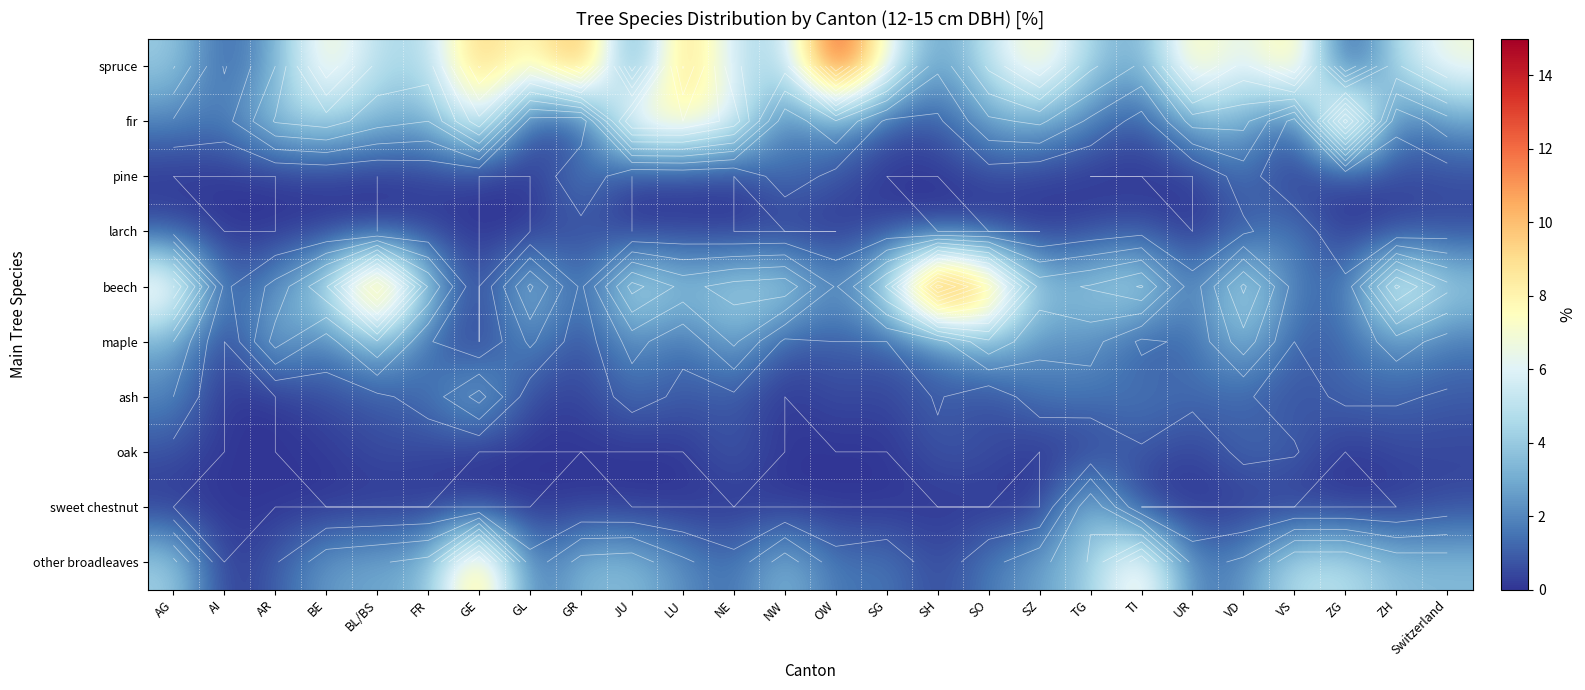

List the series in order of their peak value, lowest first.

oak, larch, pine, ash, maple, sweet chestnut, other broadleaves, fir, spruce, beech